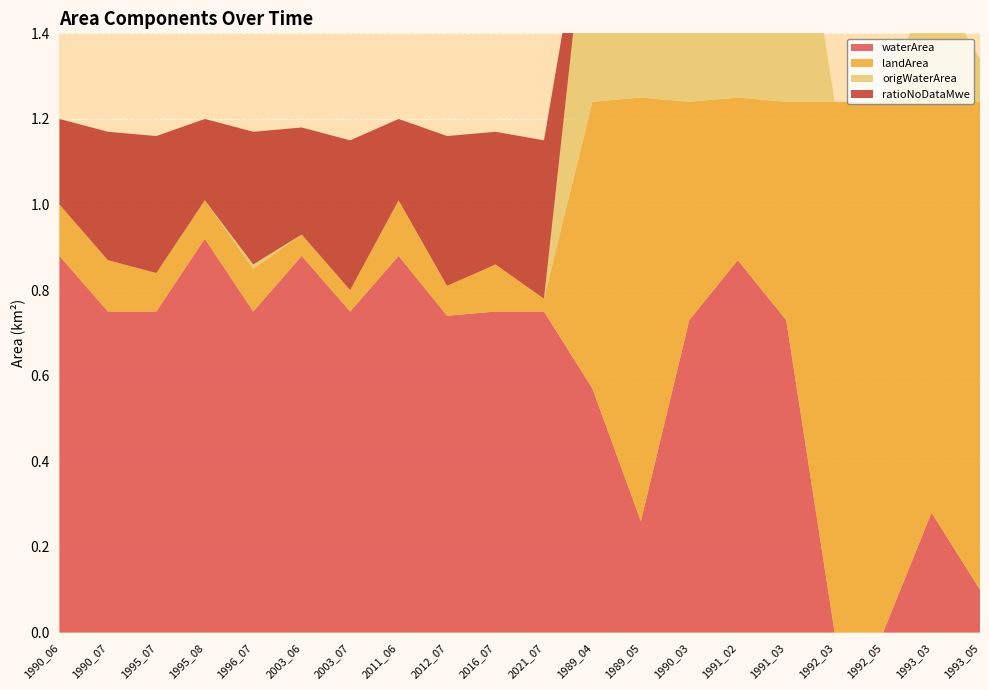

Reading right to left, extract all data points from this chart.

waterArea: 1993_05=0.1	1993_03=0.3	1992_05=0.0	1992_03=0.0	1991_03=0.7	1991_02=0.9	1990_03=0.7	1989_05=0.3	1989_04=0.6	2021_07=0.8	2016_07=0.8	2012_07=0.7	2011_06=0.9	2003_07=0.8	2003_06=0.9	1996_07=0.8	1995_08=0.9	1995_07=0.8	1990_07=0.8	1990_06=0.9
landArea: 1993_05=1.1	1993_03=1.0	1992_05=1.2	1992_03=1.2	1991_03=0.5	1991_02=0.4	1990_03=0.5	1989_05=1.0	1989_04=0.7	2021_07=0.0	2016_07=0.1	2012_07=0.1	2011_06=0.1	2003_07=0.1	2003_06=0.1	1996_07=0.1	1995_08=0.1	1995_07=0.1	1990_07=0.1	1990_06=0.1
origWaterArea: 1993_05=0.1	1993_03=0.3	1992_05=0.0	1992_03=0.0	1991_03=0.7	1991_02=0.9	1990_03=0.7	1989_05=0.3	1989_04=0.6	2021_07=0.0	2016_07=0.0	2012_07=0.0	2011_06=0.0	2003_07=0.0	2003_06=0.0	1996_07=0.0	1995_08=0.0	1995_07=0.0	1990_07=0.0	1990_06=0.0
ratioNoDataMwe: 1993_05=0.0	1993_03=0.0	1992_05=0.0	1992_03=0.0	1991_03=0.0	1991_02=0.0	1990_03=0.0	1989_05=0.0	1989_04=0.0	2021_07=0.4	2016_07=0.3	2012_07=0.3	2011_06=0.2	2003_07=0.3	2003_06=0.2	1996_07=0.3	1995_08=0.2	1995_07=0.3	1990_07=0.3	1990_06=0.2